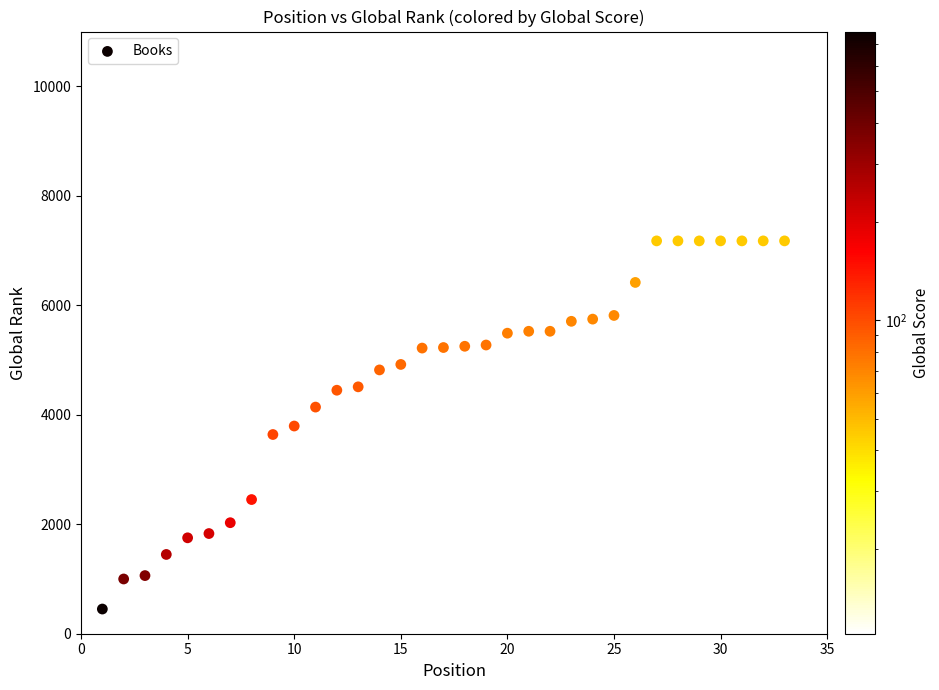

What is the range of Y values (max minus min)?

10141